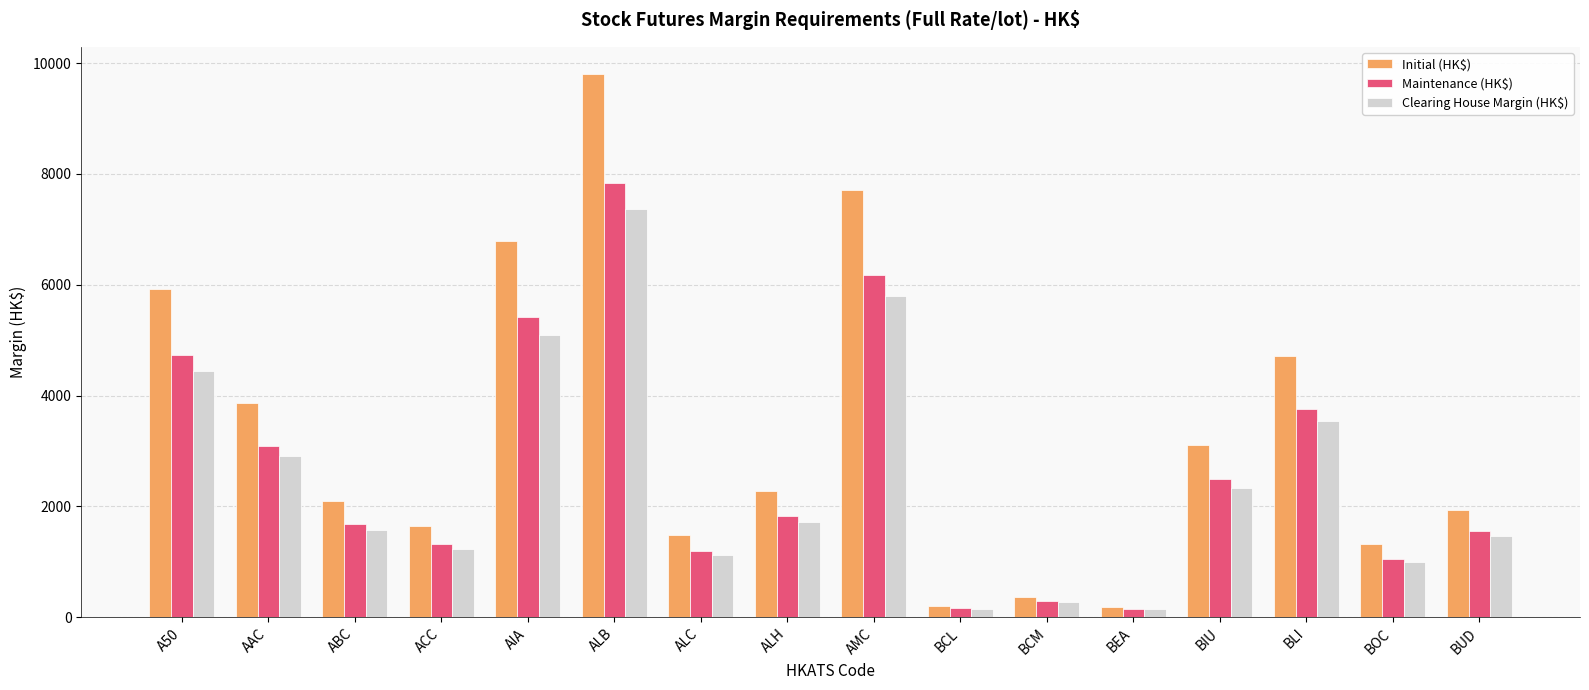

What is the sum of all Clearing House Margin (HK$) values?

40184